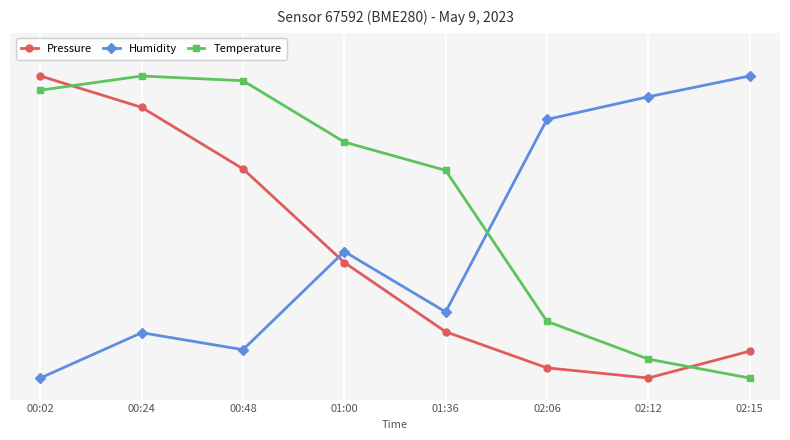

True or false: Temperature has more than 2 interior local peaks.

False